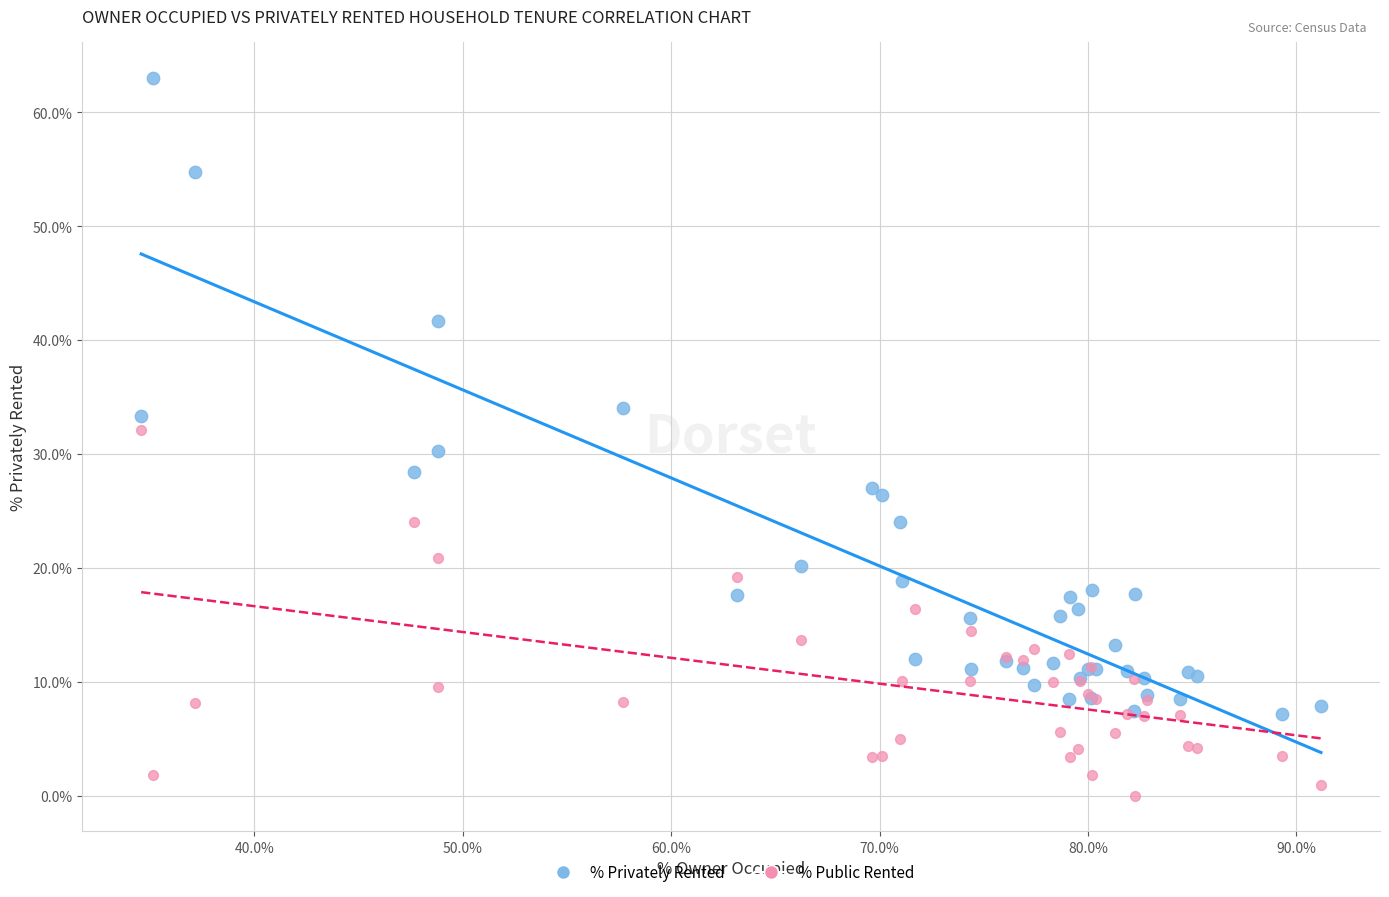

In the % Privately Rented series, what Y value is closest to 35?

34.1